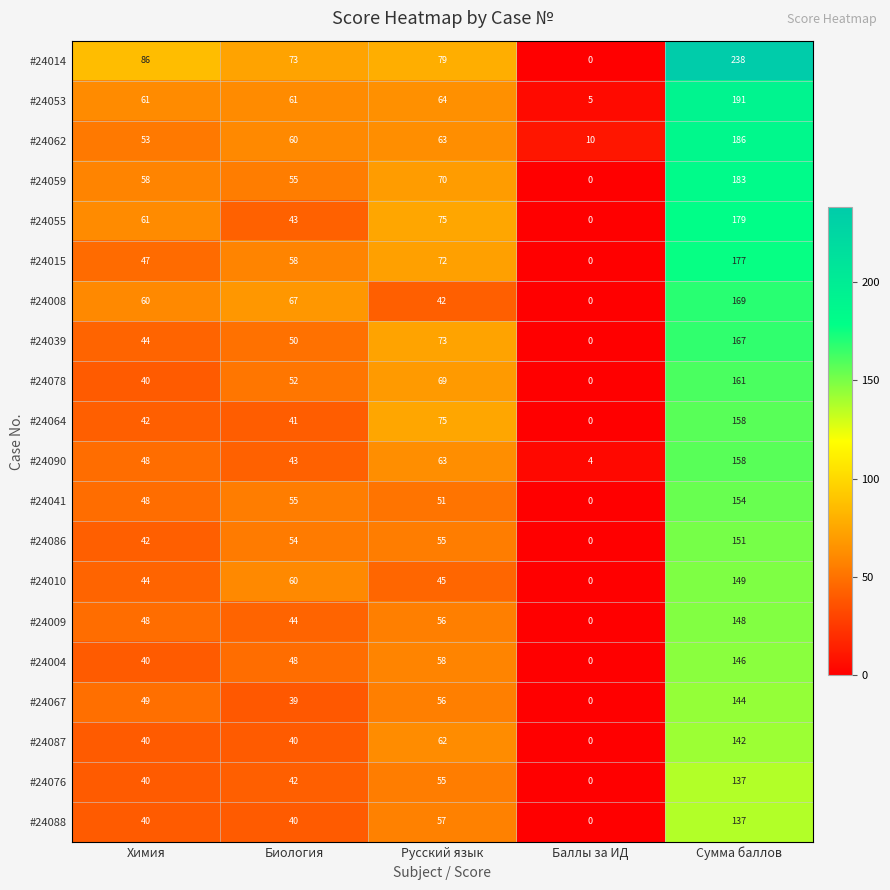

Which series has the largest total across all categories?

#24014